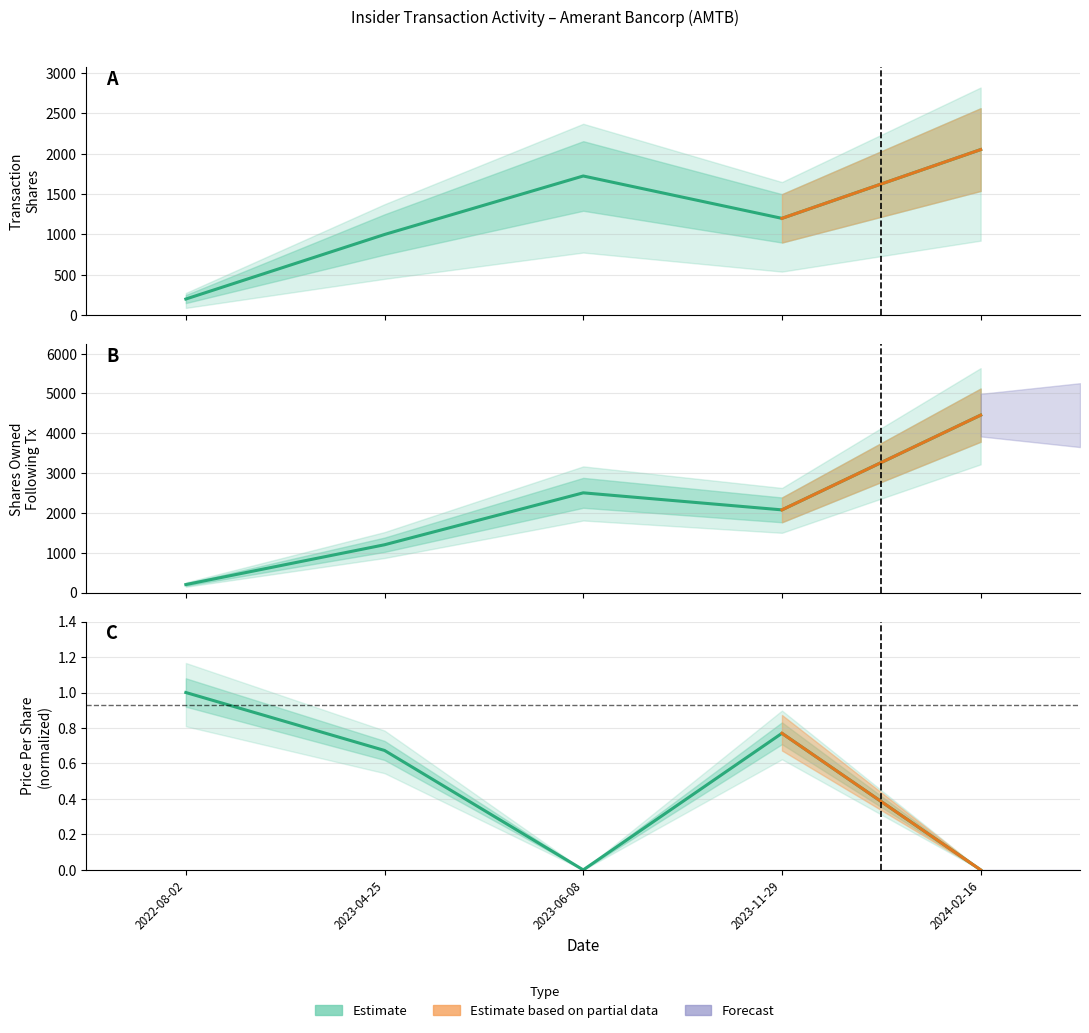

The transactionShares series shows 2892 at 2023-06-08. True or false?

False